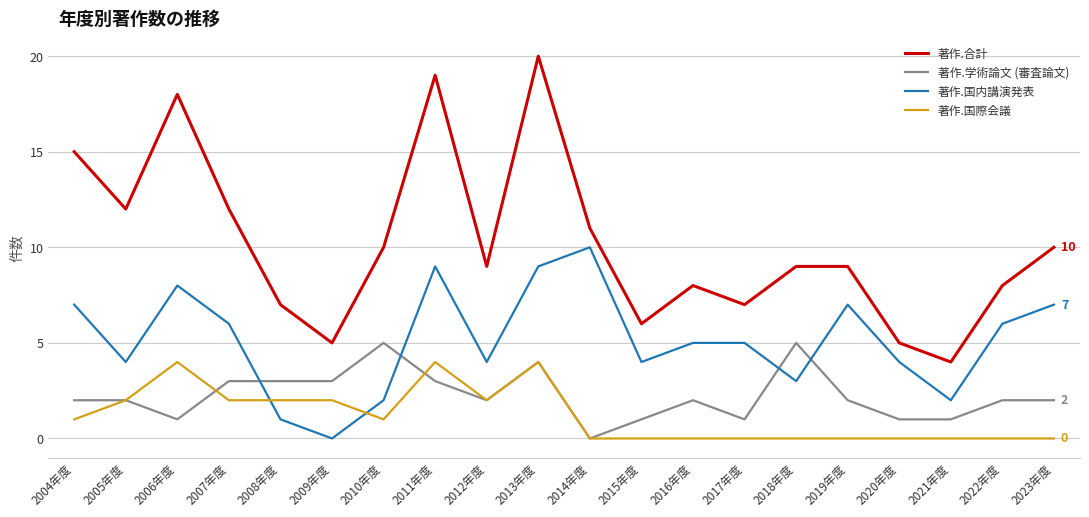

Which series ends up on top after the final intersection of 著作.学術論文 (審査論文) and 著作.国内講演発表?

著作.国内講演発表